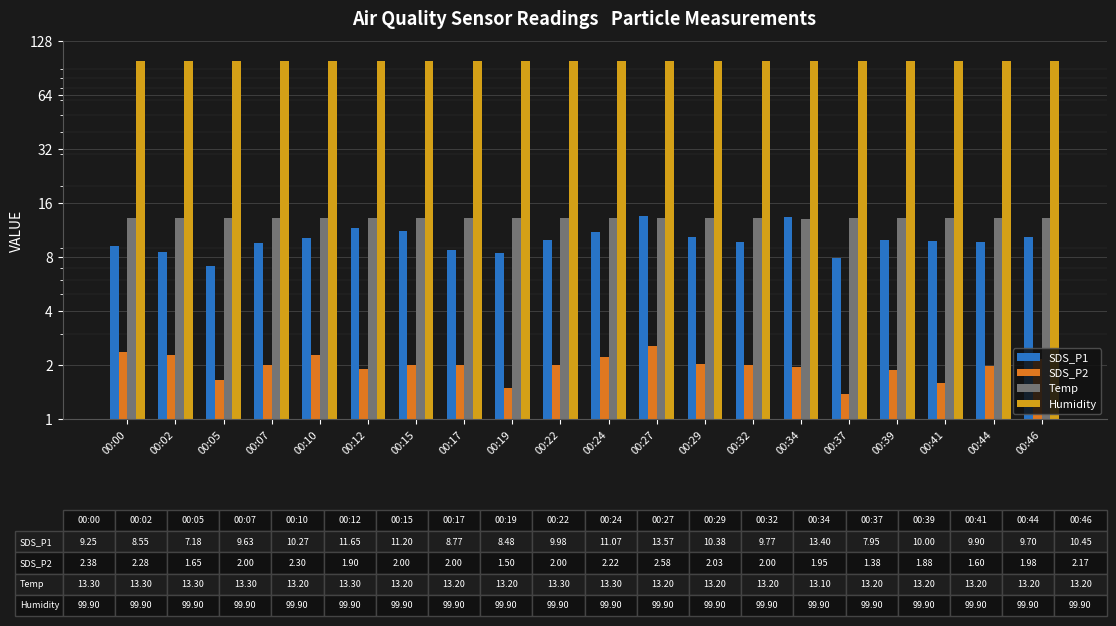

What is the difference between the Temp values at 00:07 and 00:10?

0.1